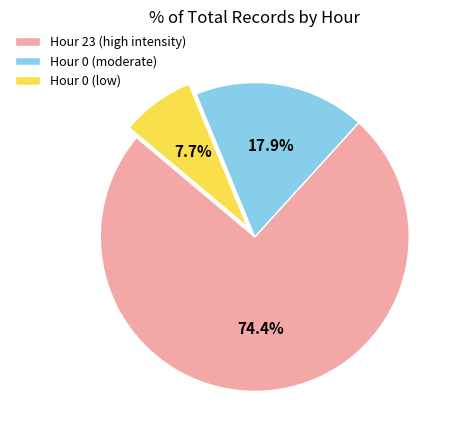

Rank the categories by value from highest to lowest.

Hour 23 (high intensity), Hour 0 (moderate), Hour 0 (low)